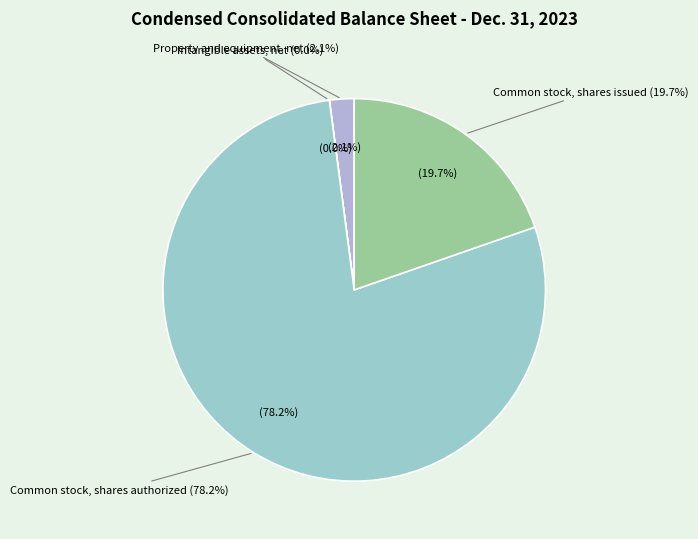

Which slice is the largest?

Common stock, shares authorized